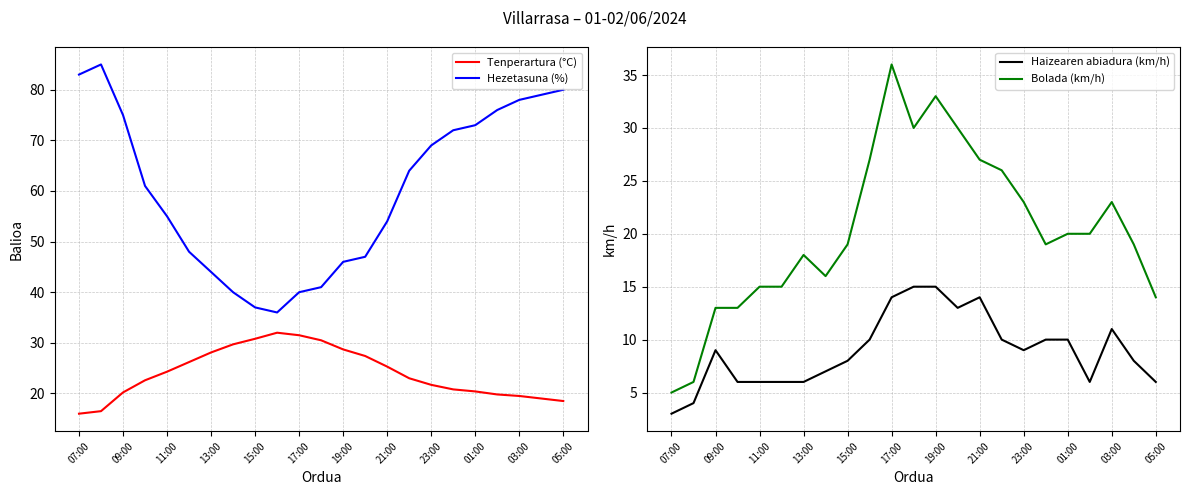

What is the lowest value of the Tenperartura (°C) series?

16.0